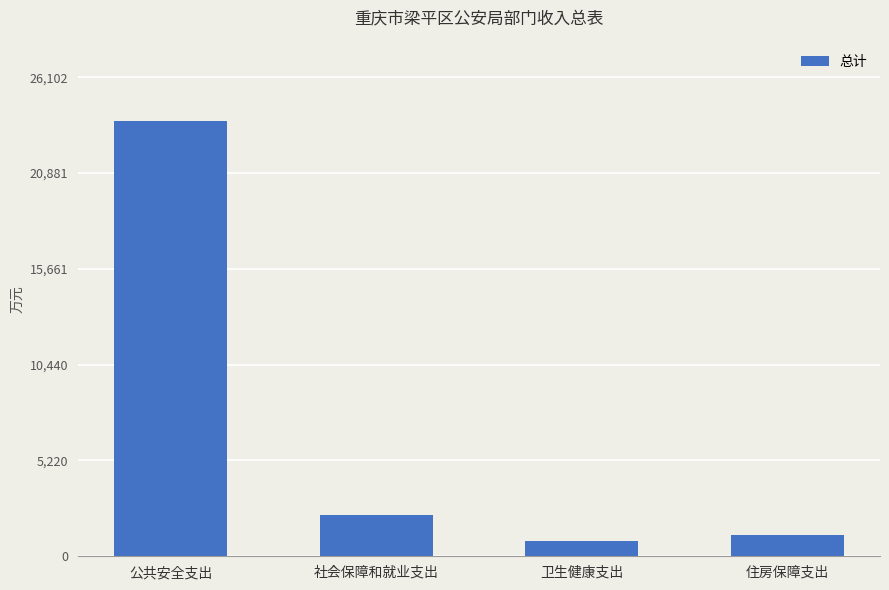

Reading right to left, what are all the values shown in this chart?

1147.1	828.9	2234.0	23729.2